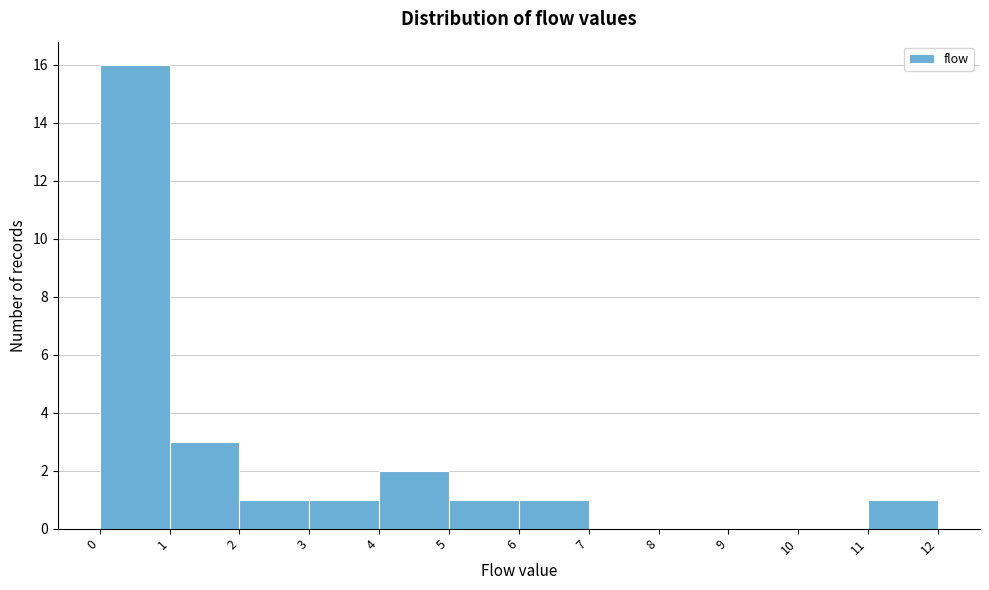

Over which range of the x-axis is the bar tallest?

0 to 1